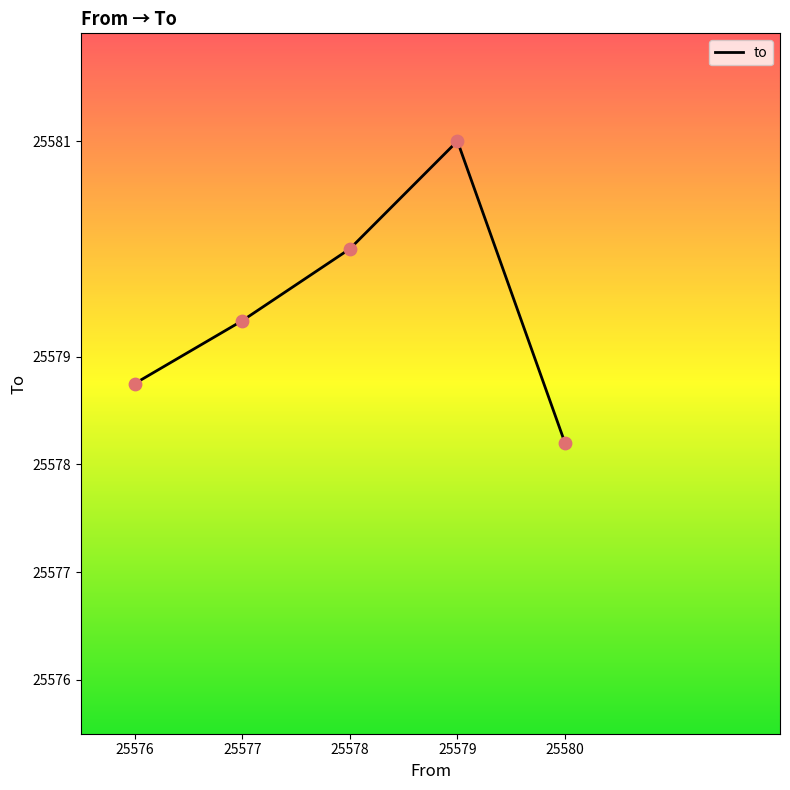

What is the change in value from 25579 to 25580?

-2.8